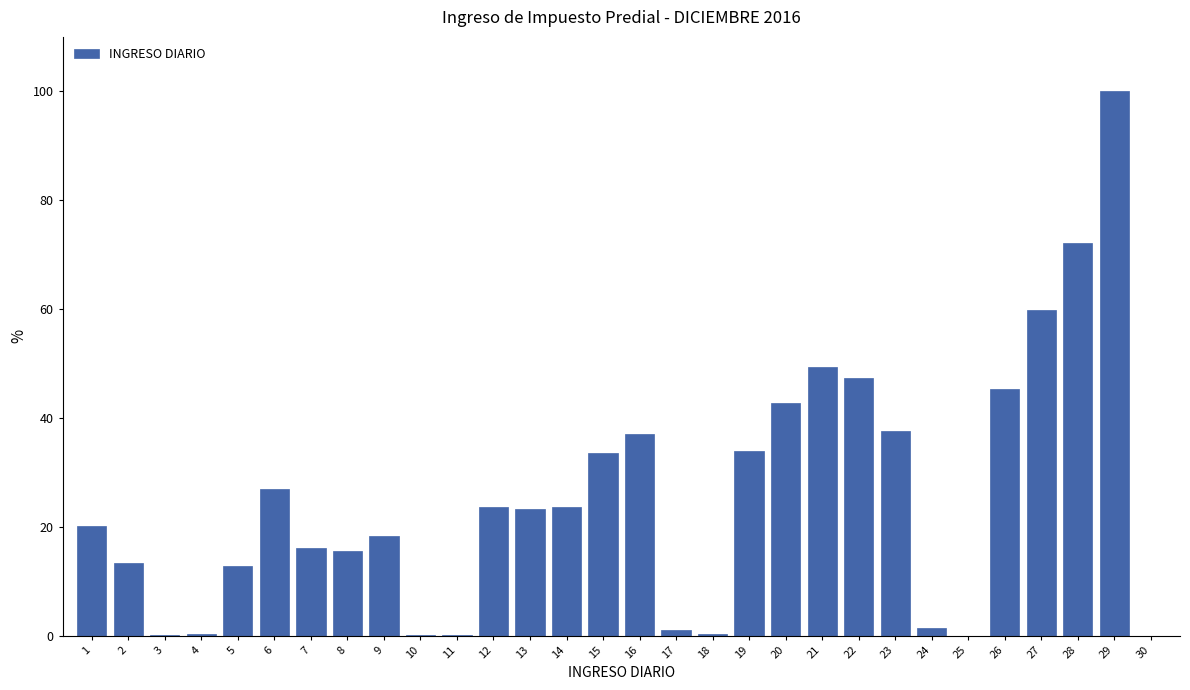

At which category does the chart reach its peak across all series?

29